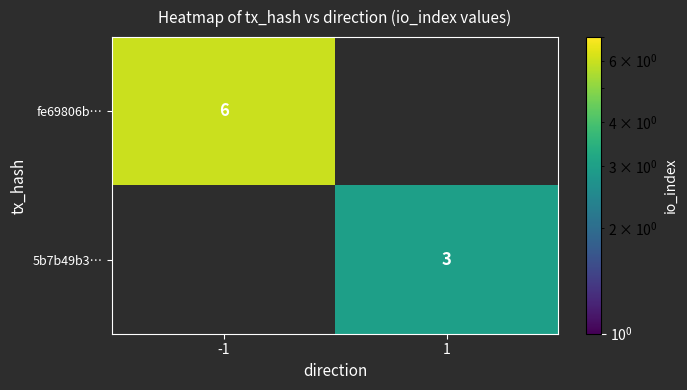

True or false: 5b7b49b3… has a value of 3 at 1.

True